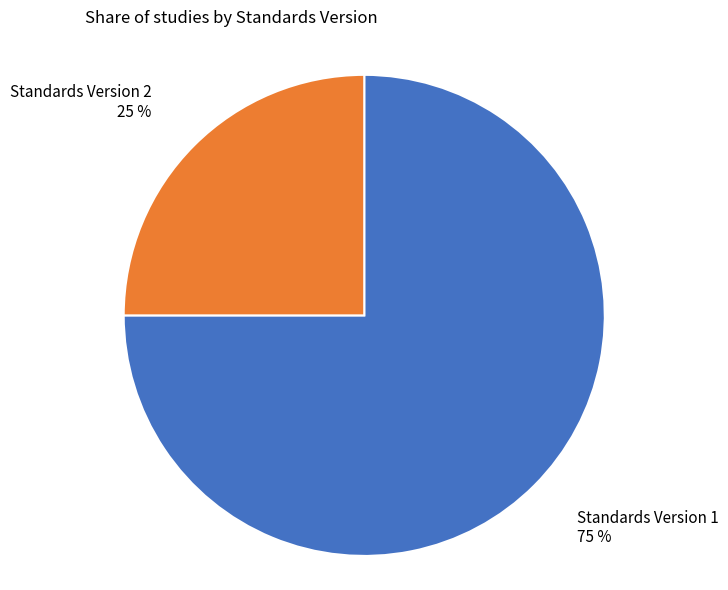

Which slice is the largest?

Standards Version 1